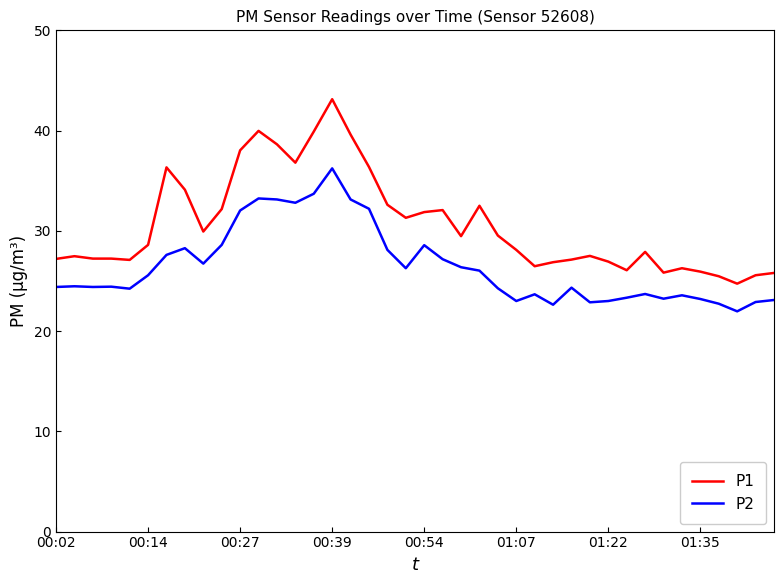

What is the difference between the maximum and second lowest values in the P2 series?

13.6